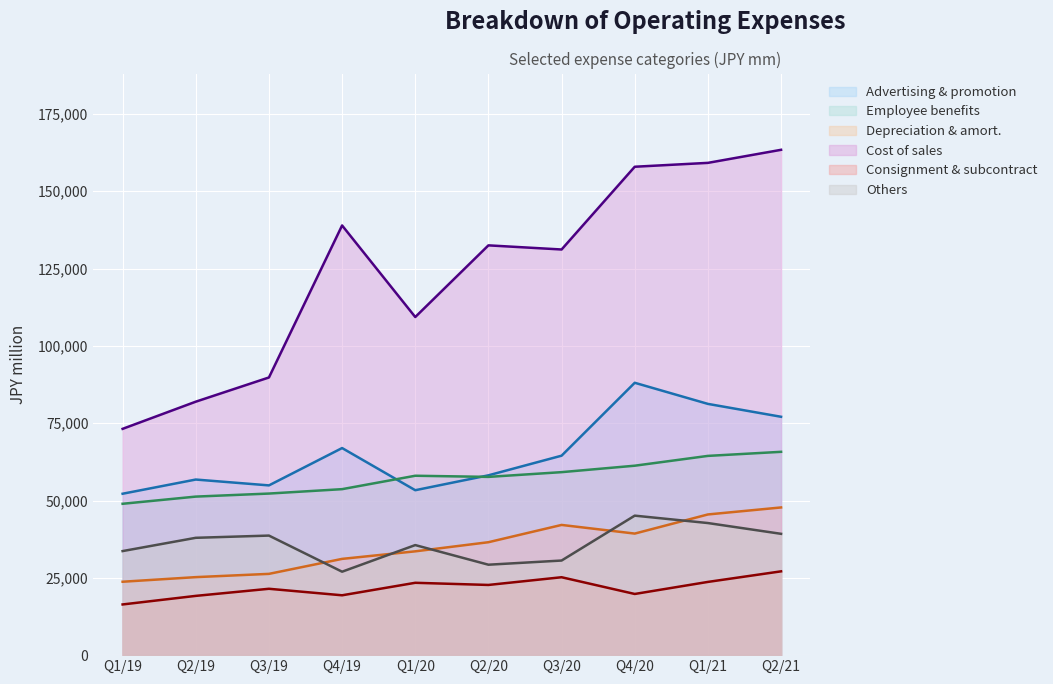

How many data points does each series have?

10